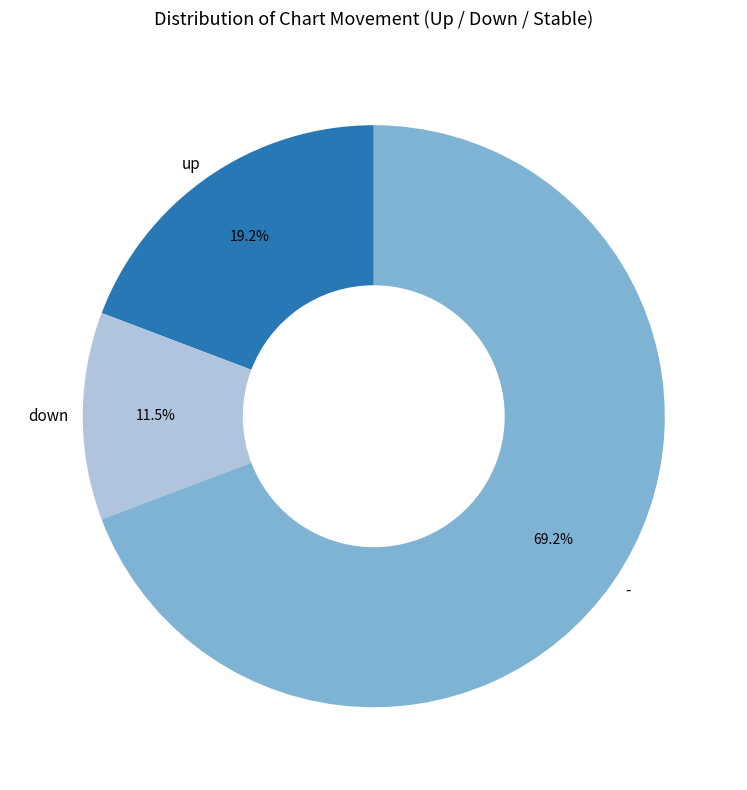

To the nearest percent, what is the combined percentage of down and up?

31%